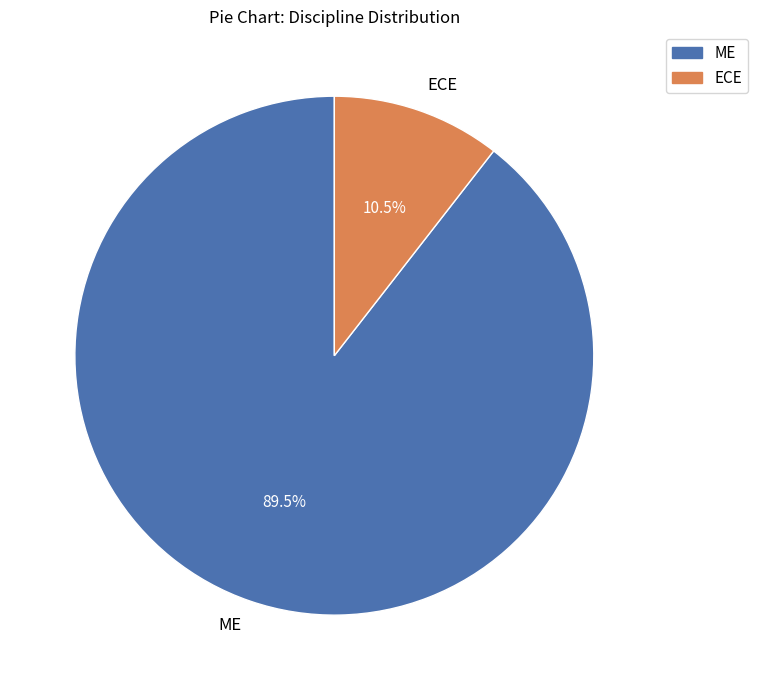

What is the smallest slice in the pie chart?

ECE